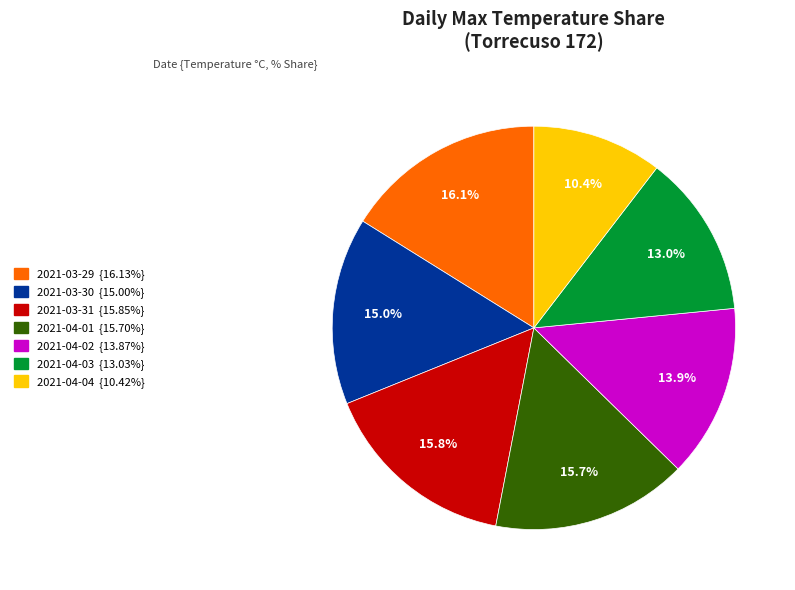

How many segments does this pie chart have?

7